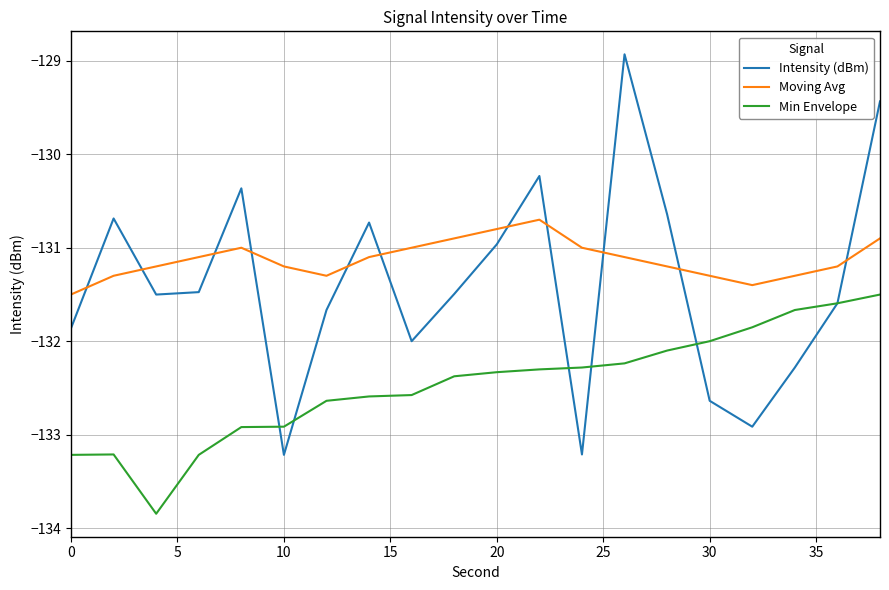

Which series has the largest total across all categories?

Moving Avg